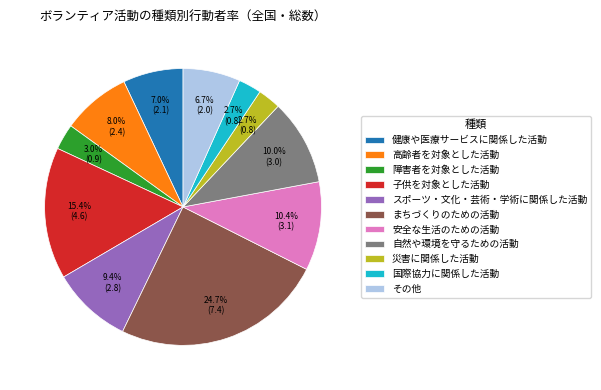

Does any single category account for the majority?

No